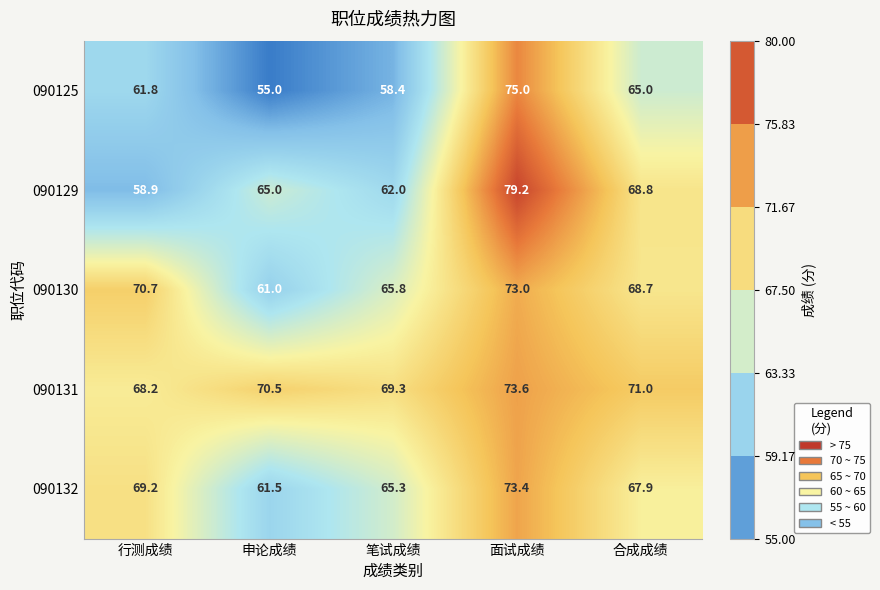

Which label corresponds to the smallest value in the chart?

申论成绩